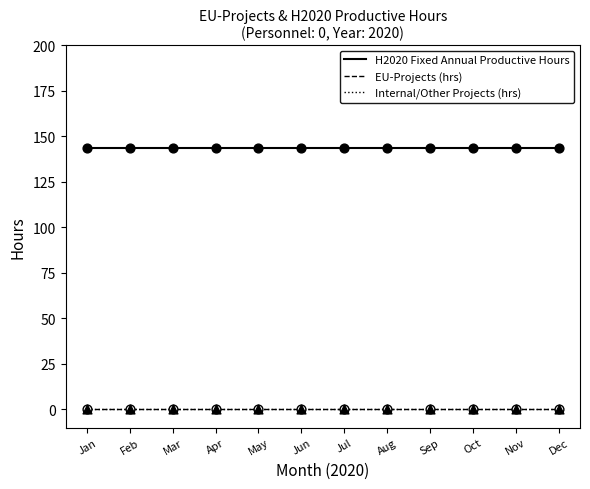

Does the chart have visible grid lines?

No